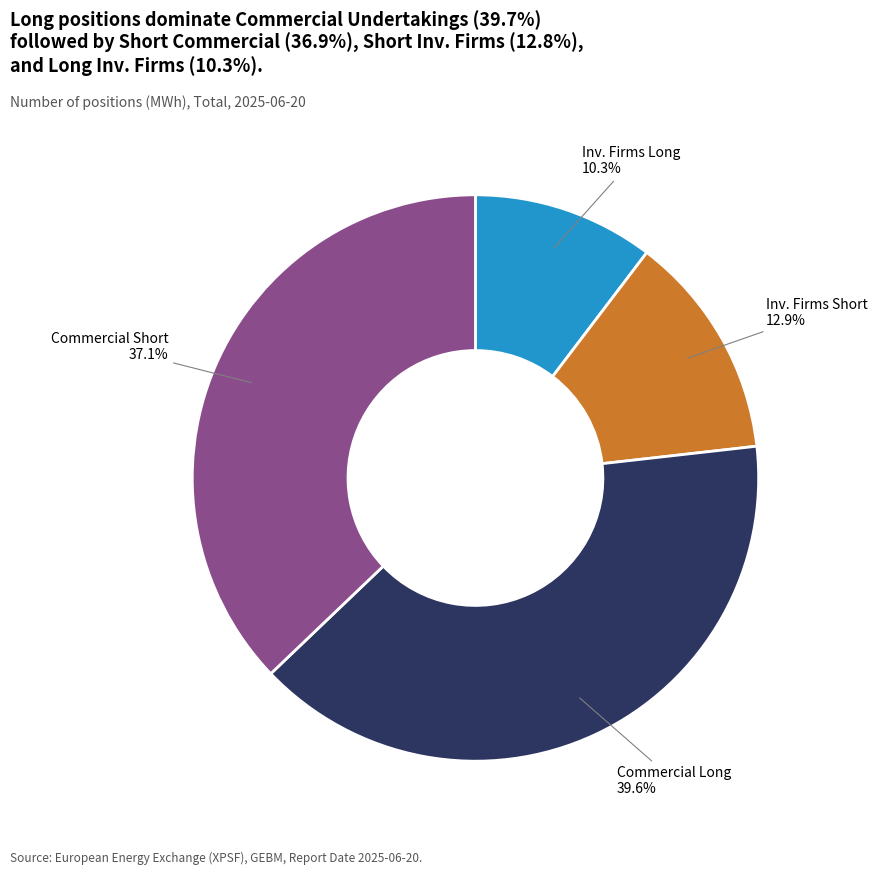

To the nearest percent, what is the difference between the largest and smallest slice percentages?

29%